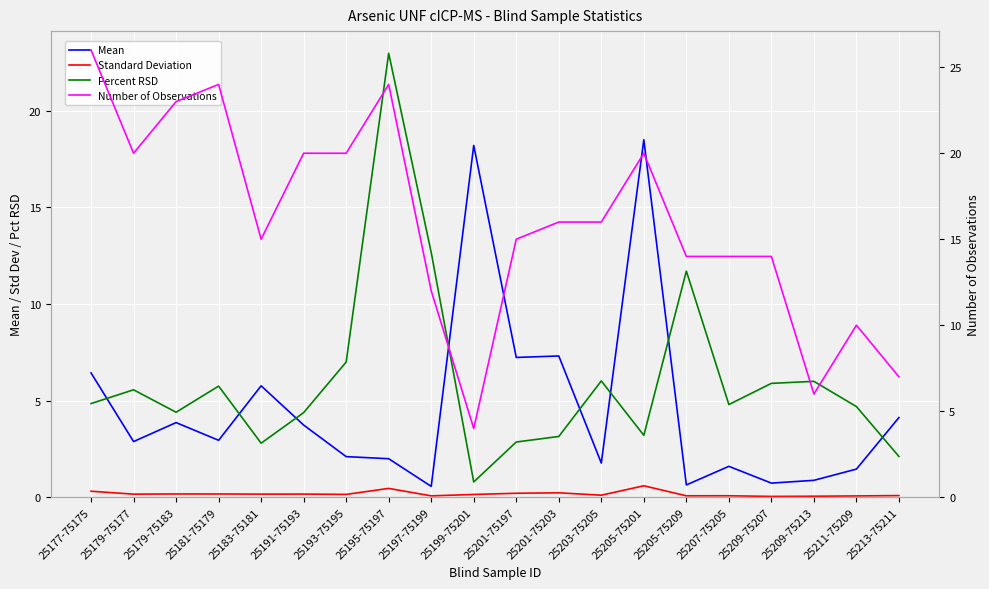

Is it true that Standard Deviation equals 0.1 at 25209-75213?

True